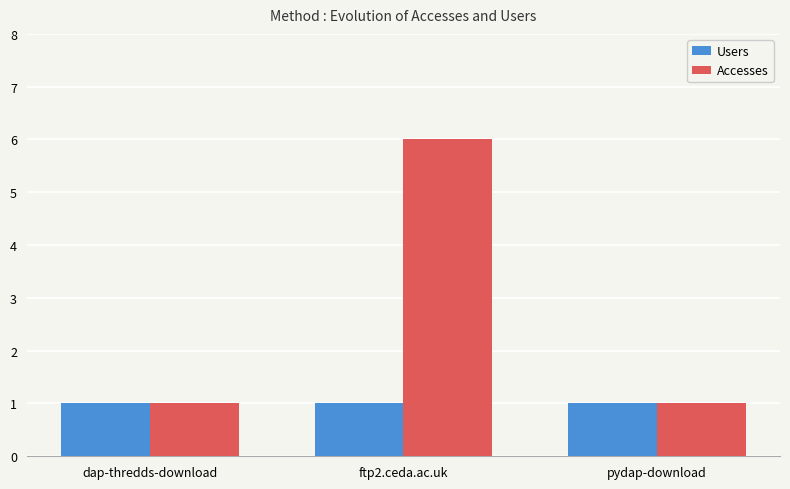

The Accesses series shows 2 at pydap-download. True or false?

False